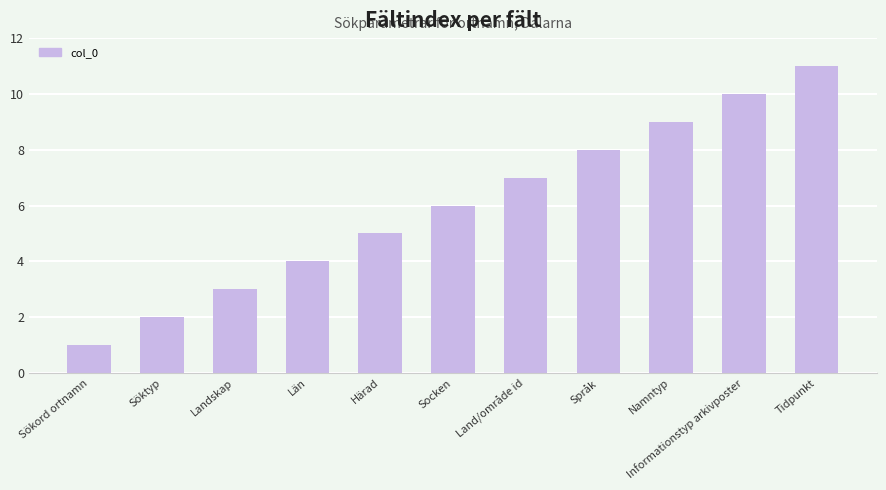

Reading right to left, list all the values displayed in this chart.

Tidpunkt=11	Informationstyp arkivposter=10	Namntyp=9	Språk=8	Land/område id=7	Socken=6	Härad=5	Län=4	Landskap=3	Söktyp=2	Sökord ortnamn=1